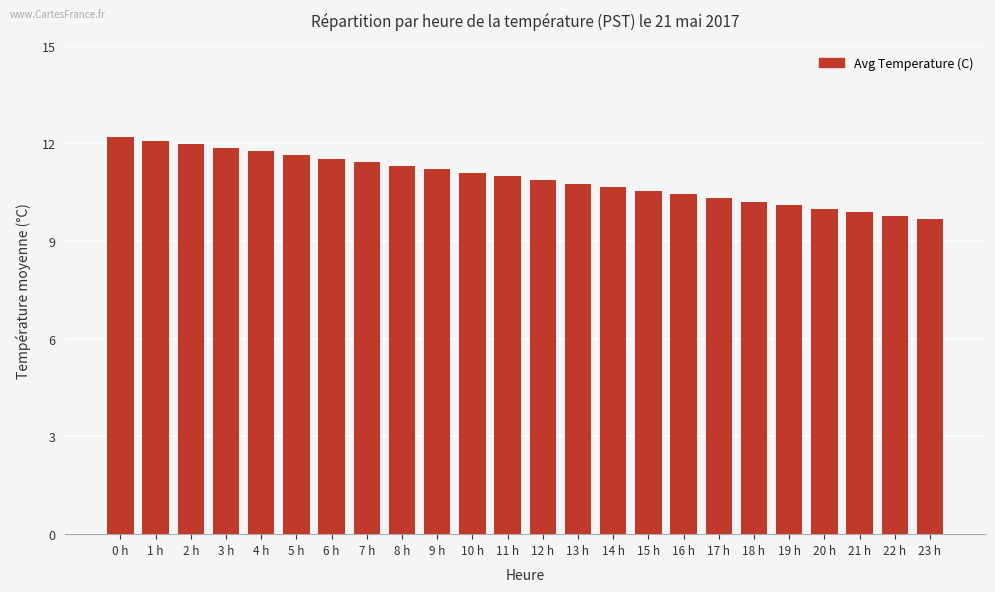

What is the smallest value displayed?

9.7